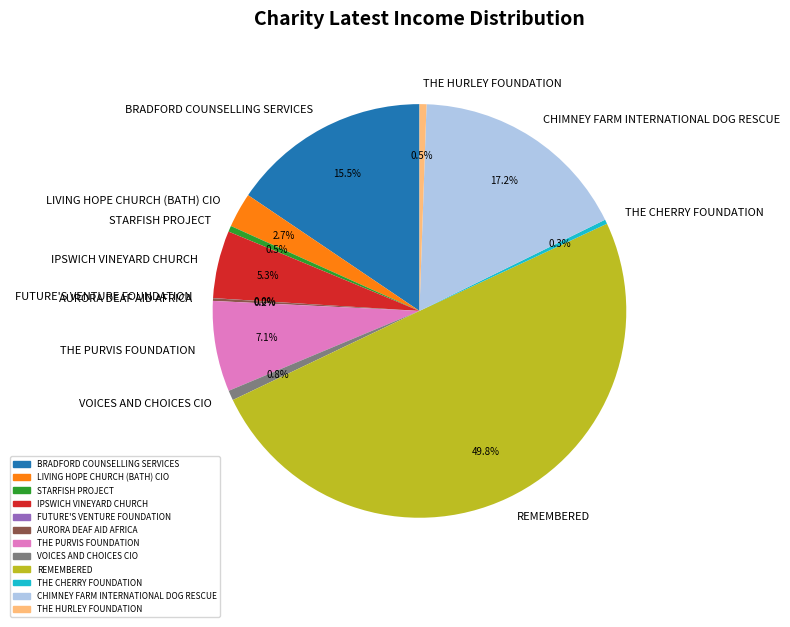

To the nearest percent, what is the difference between the largest and smallest slice percentages?

50%